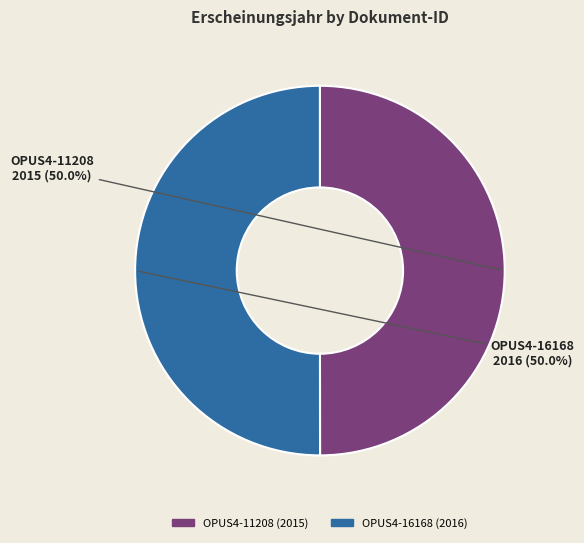

What is the ratio of the value at OPUS4-11208 to the value at OPUS4-16168?

1.0